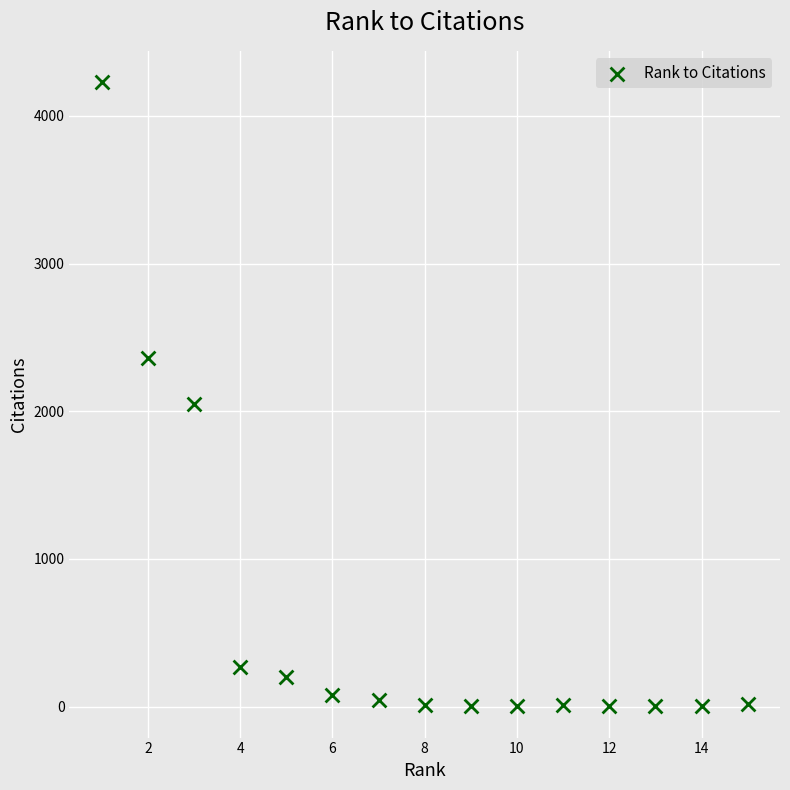

What is the range of Y values (max minus min)?

4228